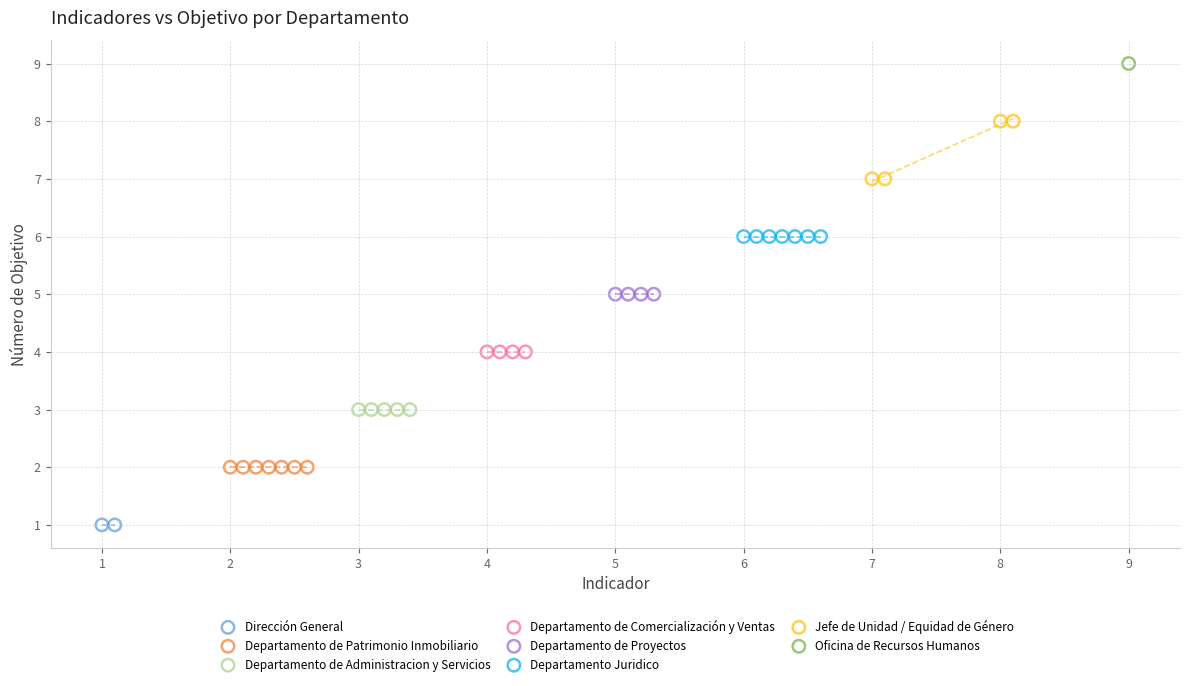

Which series contains the highest Y value?

Oficina de Recursos Humanos